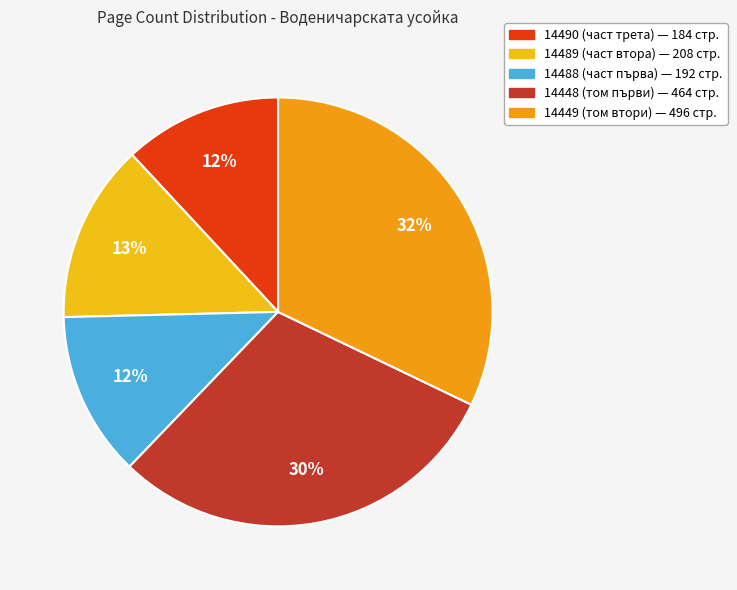

How many slices are in this pie chart?

5